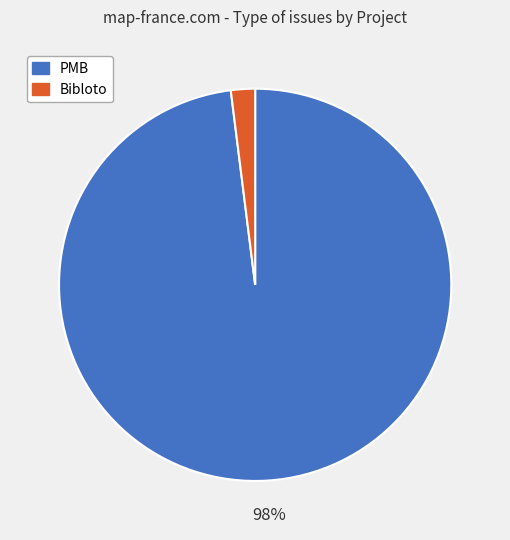

Rank the categories by value from lowest to highest.

Bibloto, PMB